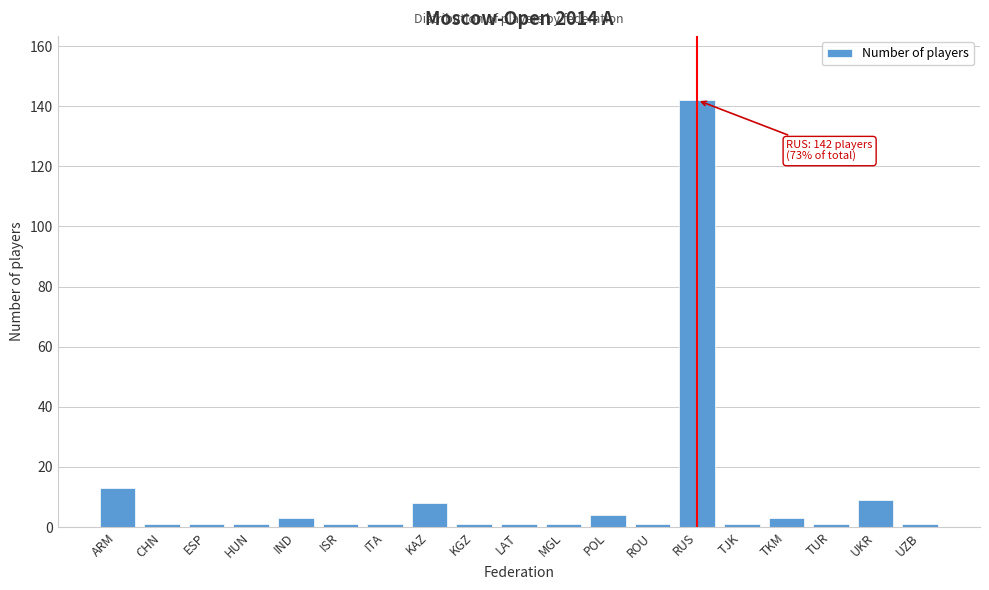

Reading left to right, what are all the values shown in this chart?

ARM=13	CHN=1	ESP=1	HUN=1	IND=3	ISR=1	ITA=1	KAZ=8	KGZ=1	LAT=1	MGL=1	POL=4	ROU=1	RUS=142	TJK=1	TKM=3	TUR=1	UKR=9	UZB=1